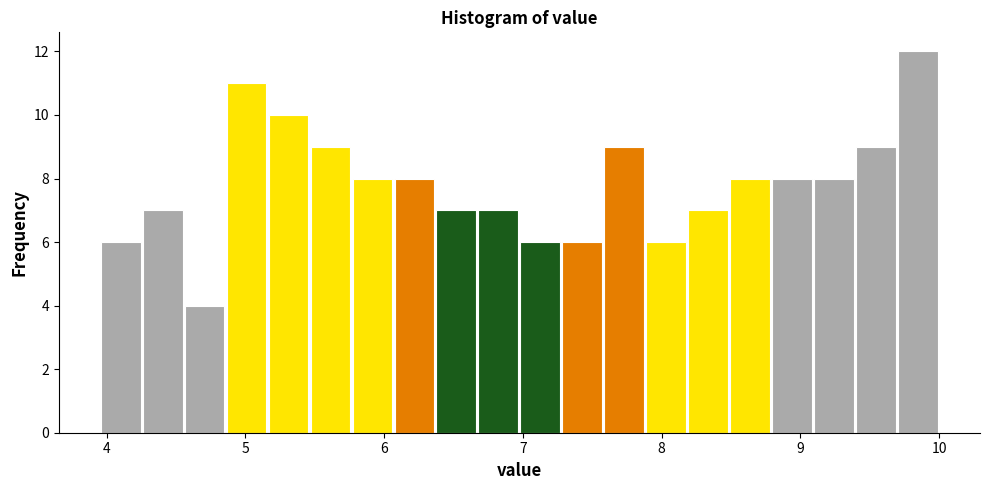

Around what value on the x-axis is the tallest bar? Give the approximate position of its centre, as read against the axis.

9.8